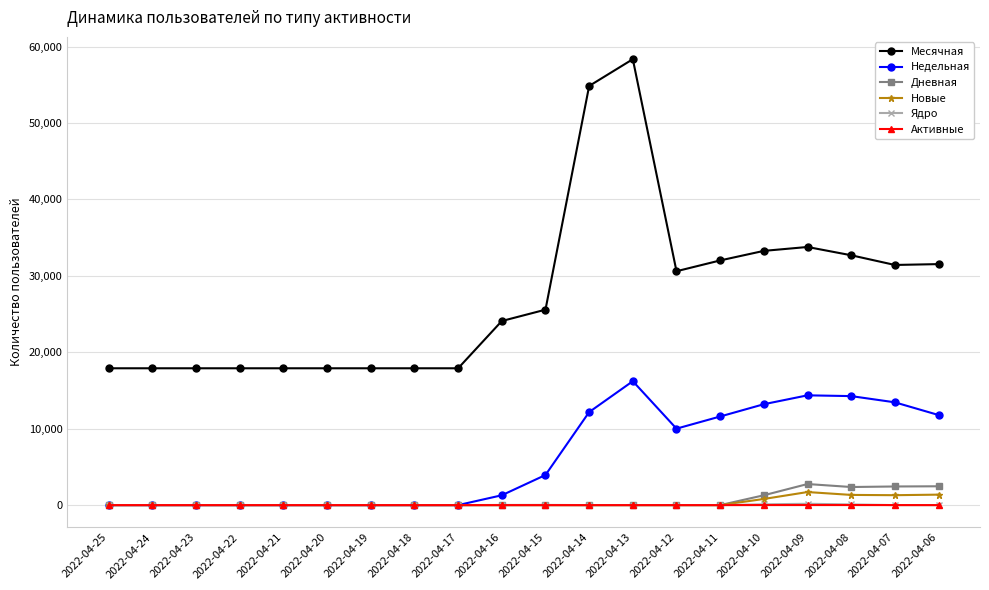

Is this an area chart (filled region under the line)?

No